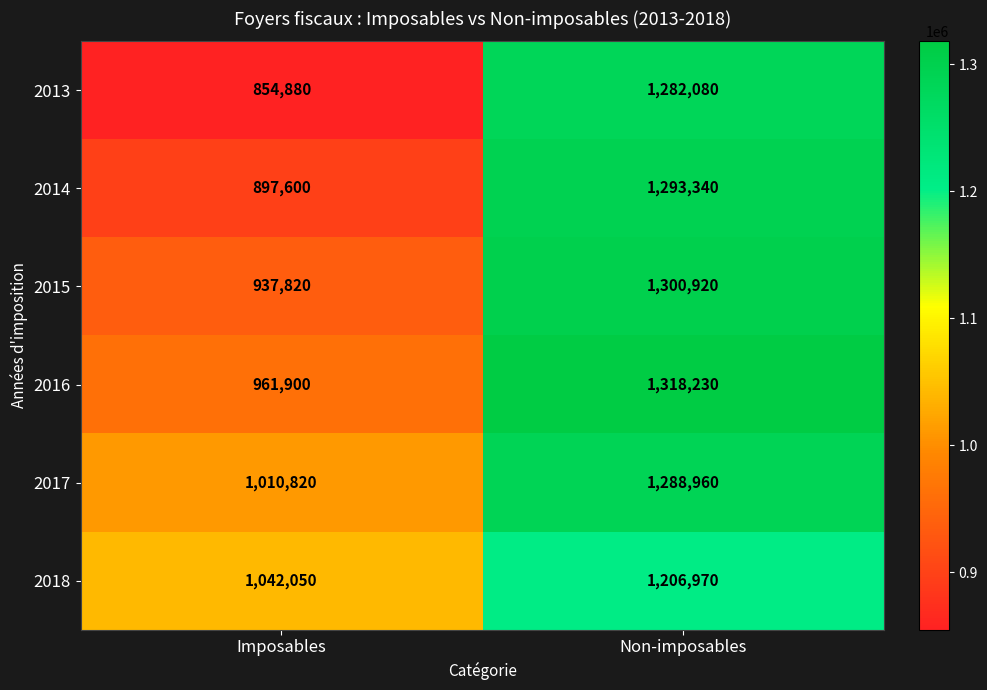

At which category does the chart reach its peak across all series?

Non-imposables